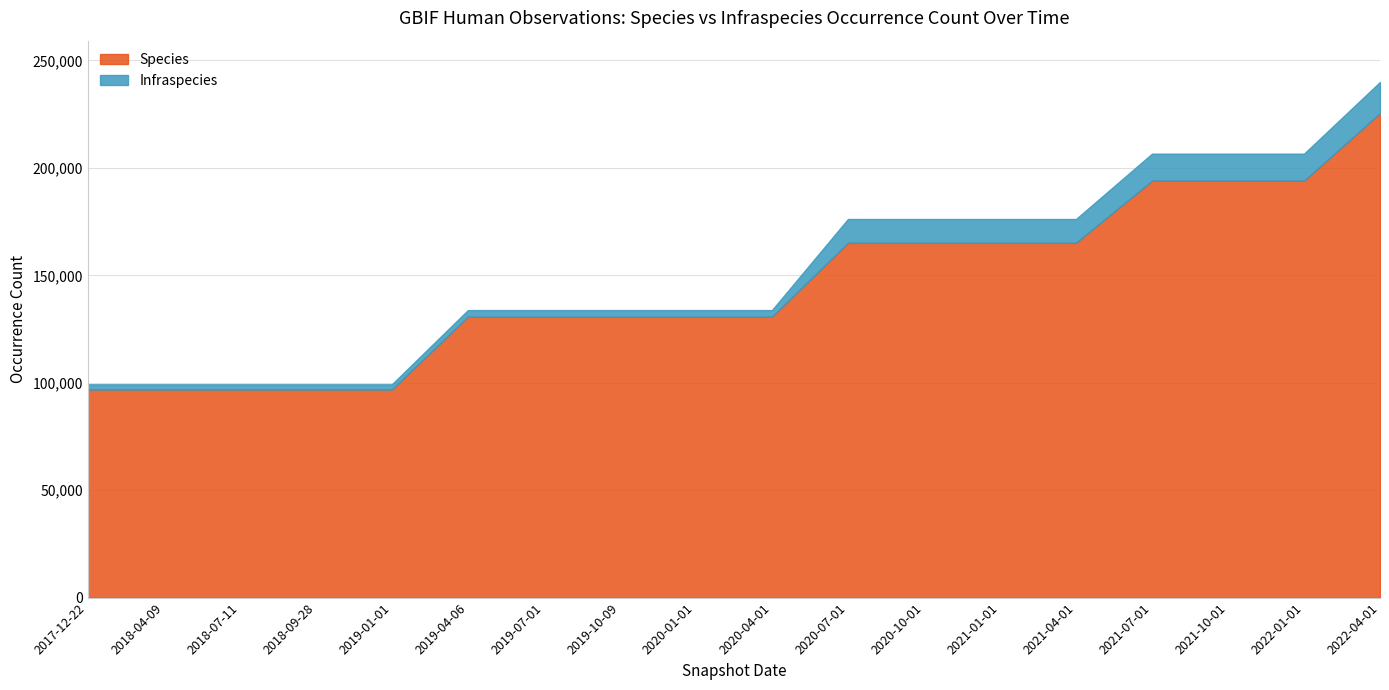

At which label is Species closest to 161156?

2020-07-01